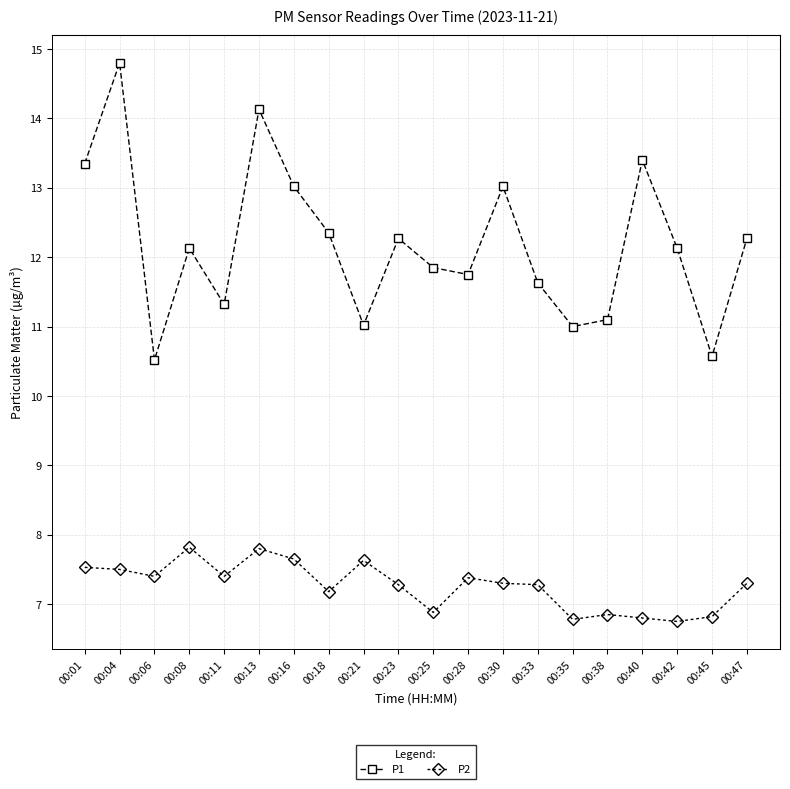

Rank the series at 00:23 from highest to lowest value.

P1, P2